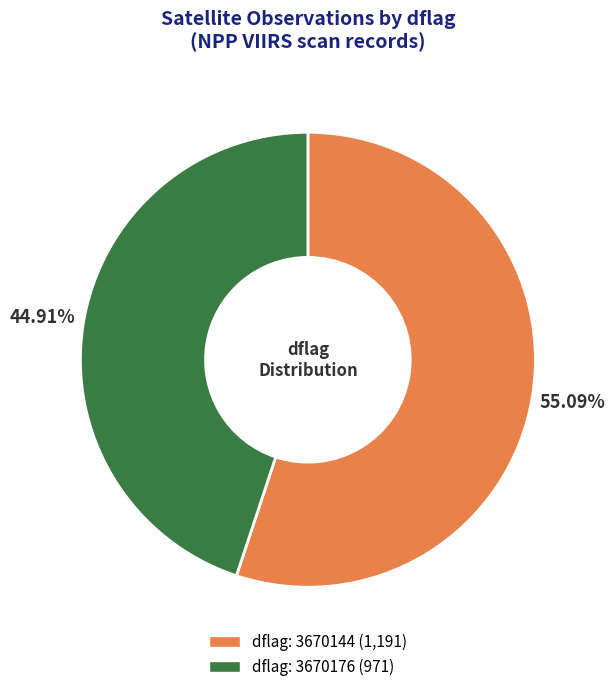

Is there any slice that represents more than half of the pie?

Yes